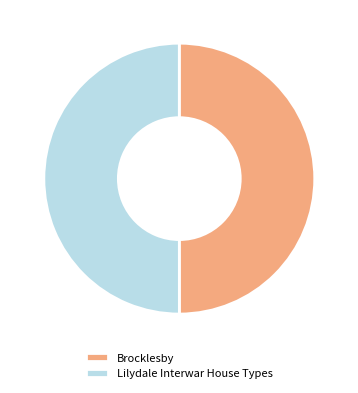

The Brocklesby slice represents 50% of the pie. True or false?

True